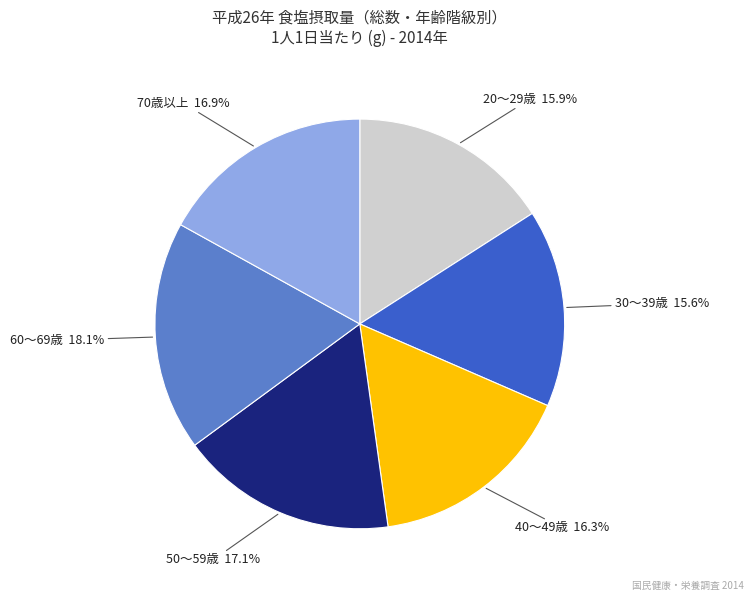

Is it true that 20～29歳 is 28% of the pie?

False